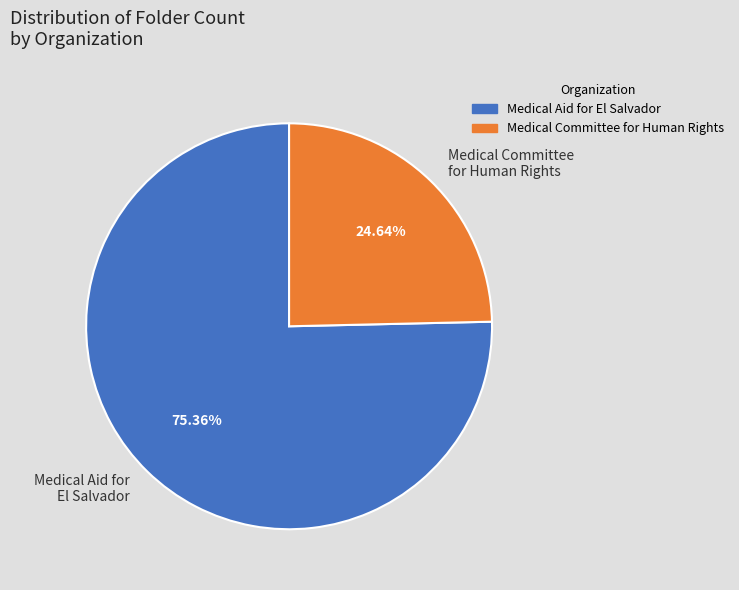

To the nearest percent, what portion does Medical Aid for El Salvador represent?

75%